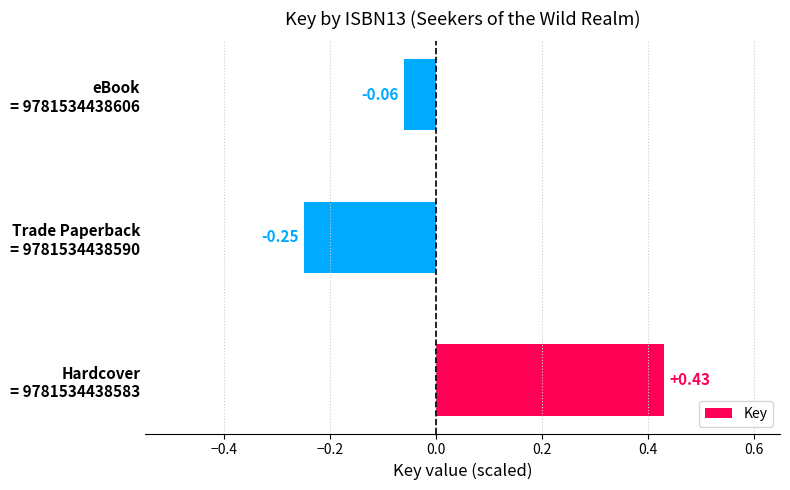

How many values exceed 0?

1